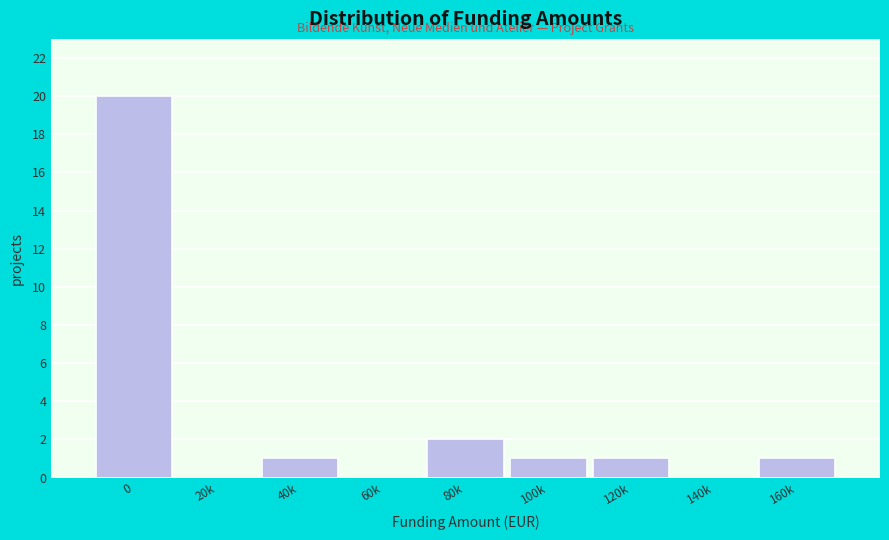

Reading right to left, transcribe all the data shown in this chart.

160k=1	140k=0	120k=1	100k=1	80k=2	60k=0	40k=1	20k=0	0=20